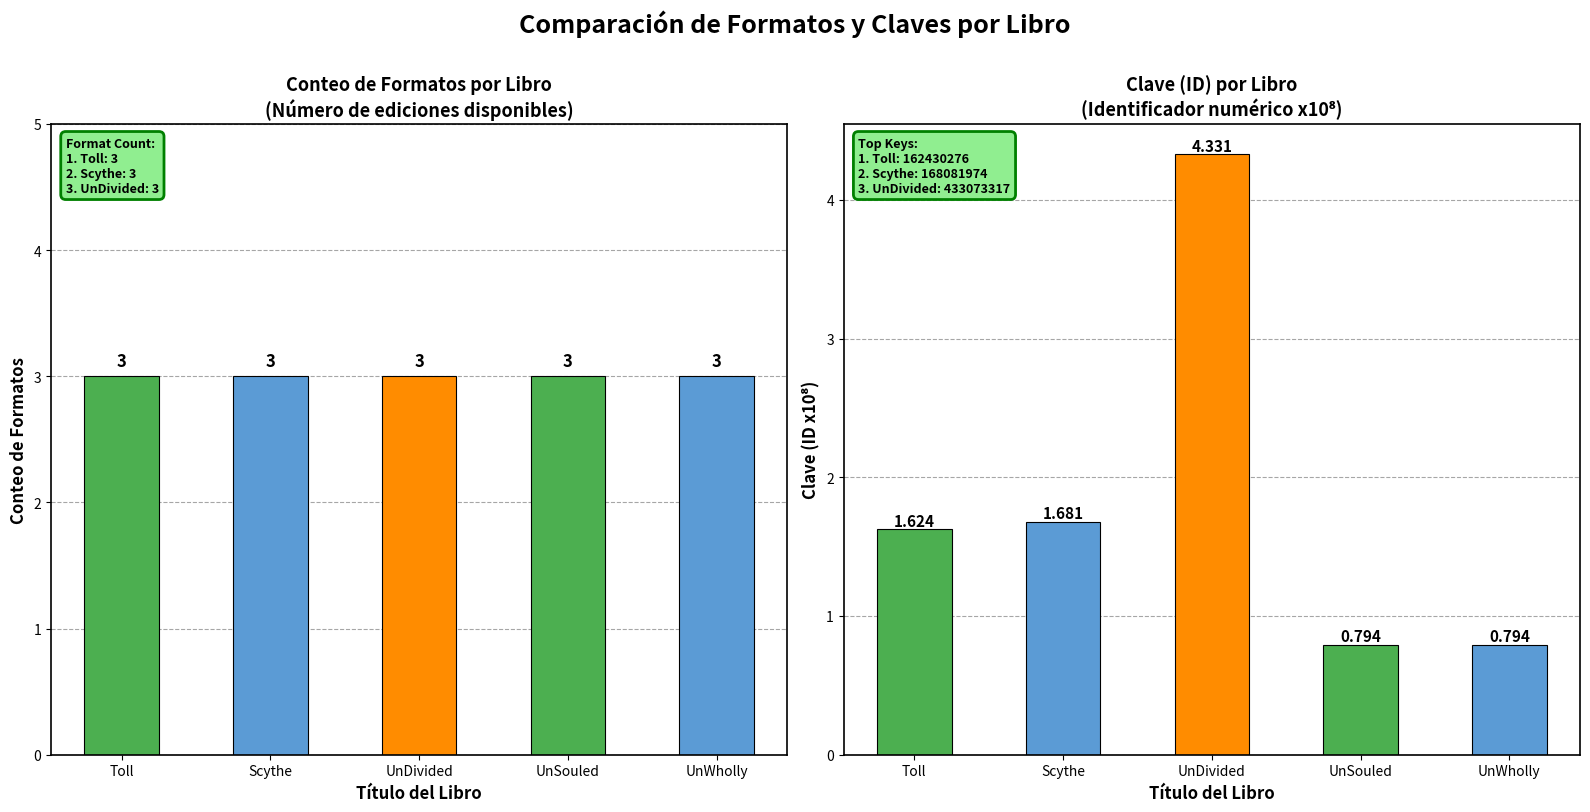

Where is Count nearest to the value 3?

Toll